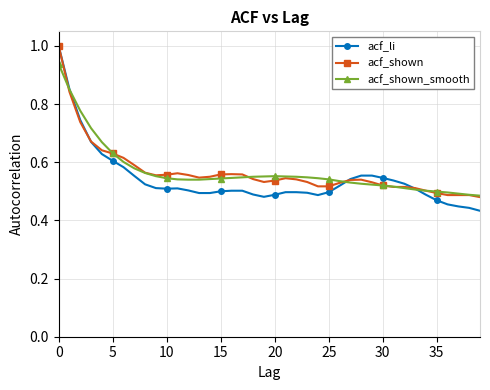

At how many categories does at least one series exceed 0?

40